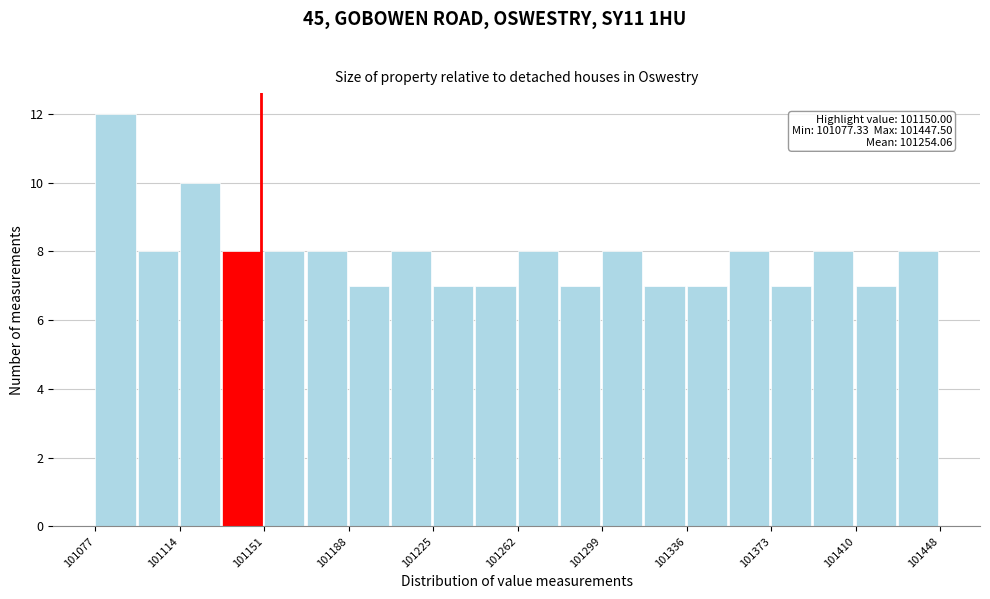

Read against the x-axis, roughly where is the centre of the tallest bar?

101085